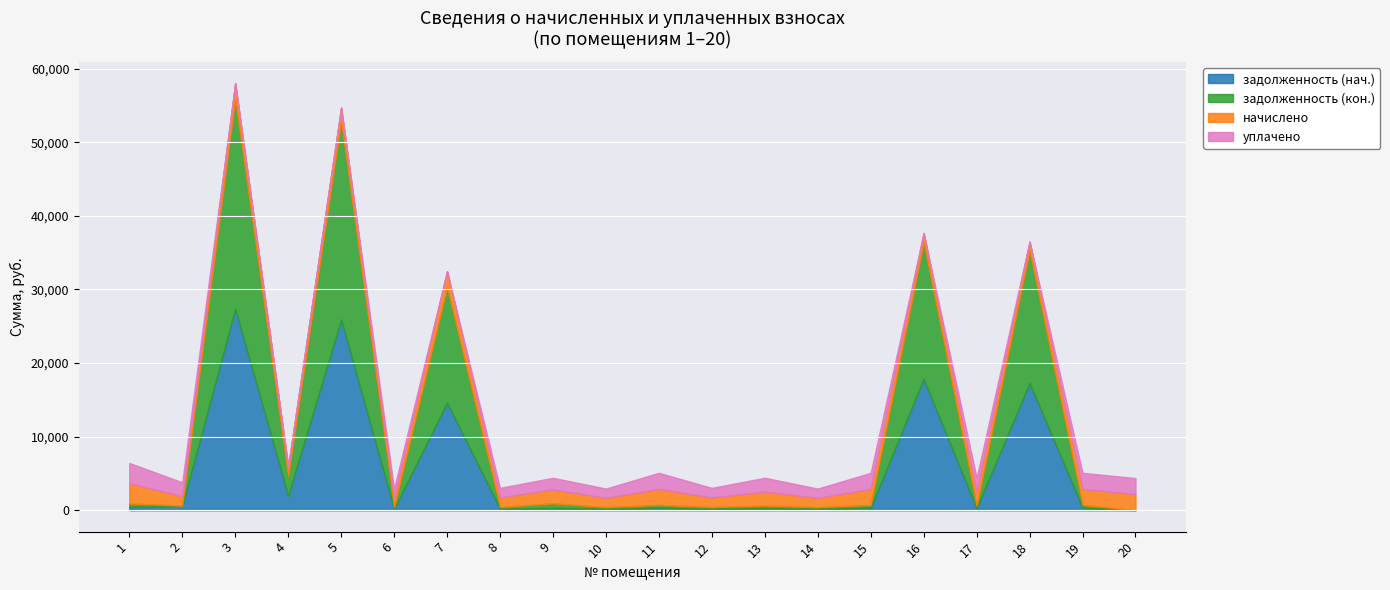

How many lines are shown in the chart?

4